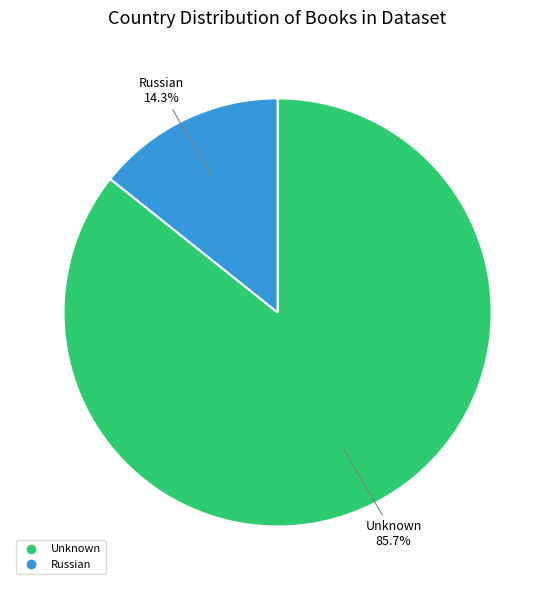

Rank the categories by value from lowest to highest.

Russian, Unknown